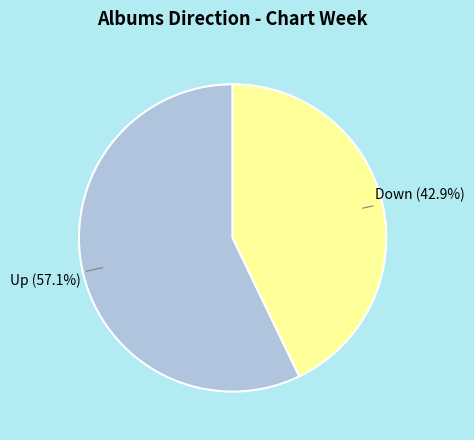

To the nearest percent, what is the difference between the largest and smallest slice percentages?

14%